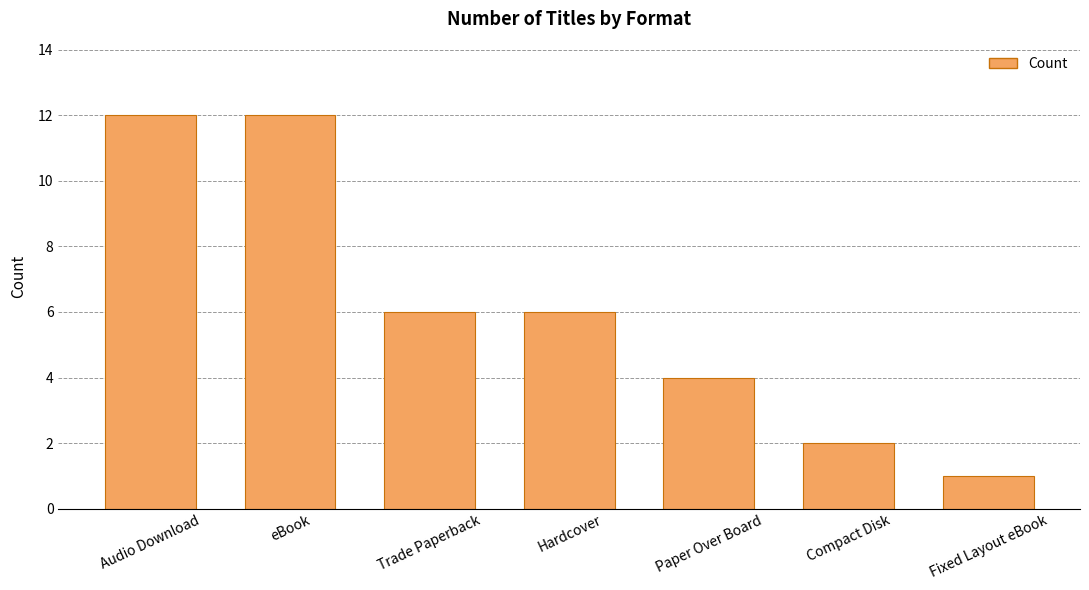

What is the label of the 6th bar from the left?

Compact Disk